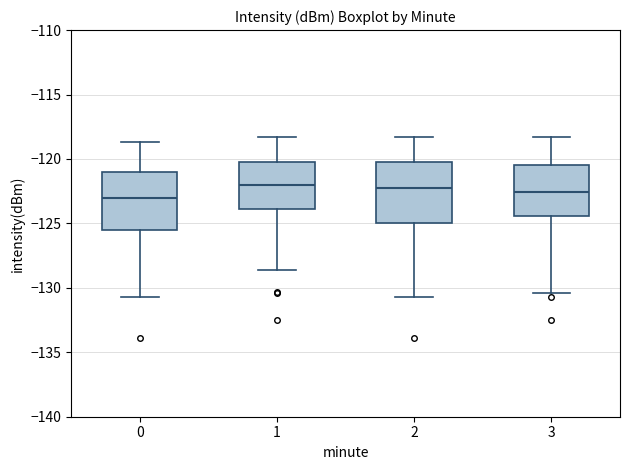

Reading left to right, transcribe this box plot: for each box, give where its median line is, the range the box spans, and where its two whiskers end, as read against the y-axis. The values are not printed on the chart, so give them approximately, as read against the axis.

0: median -123.0, box -125.5 to -121.0, whiskers -130.5 to -118.5
1: median -122.0, box -124.0 to -120.0, whiskers -128.5 to -118.5
2: median -122.5, box -125.0 to -120.5, whiskers -130.5 to -118.5
3: median -122.5, box -124.5 to -120.5, whiskers -130.5 to -118.5